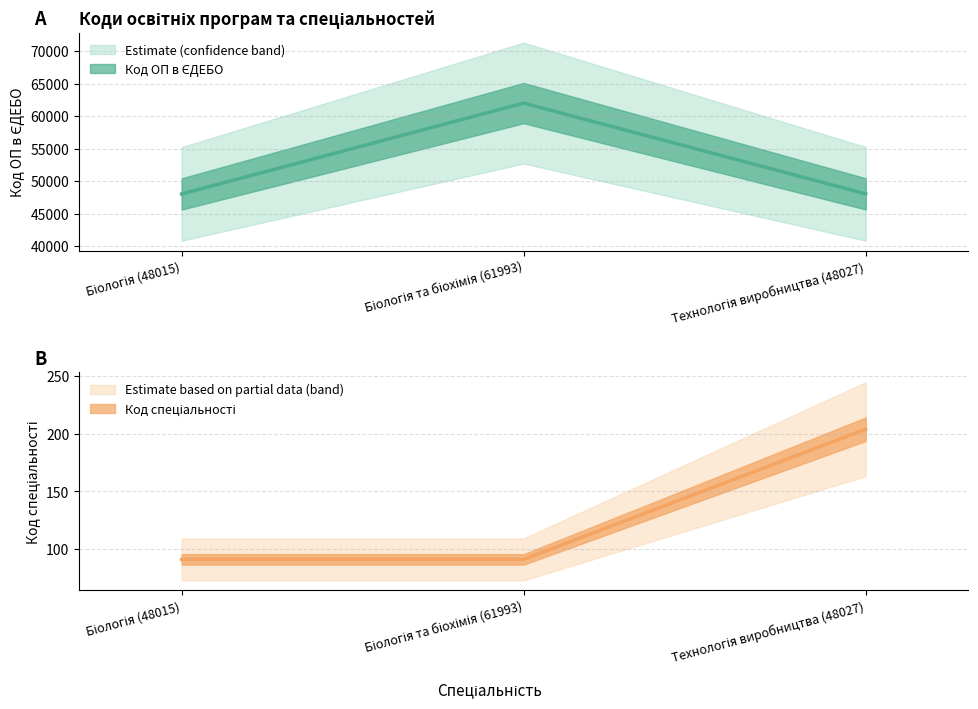

Rank the series at Технологія виробництва (48027) from lowest to highest value.

Код спеціальності, Код ОП в ЄДЕБО